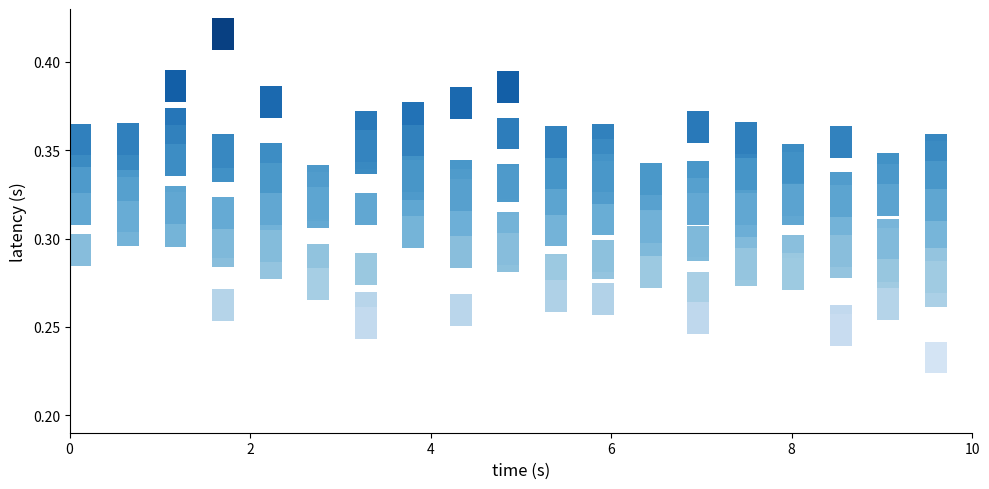

What is the greatest value displayed?

0.4